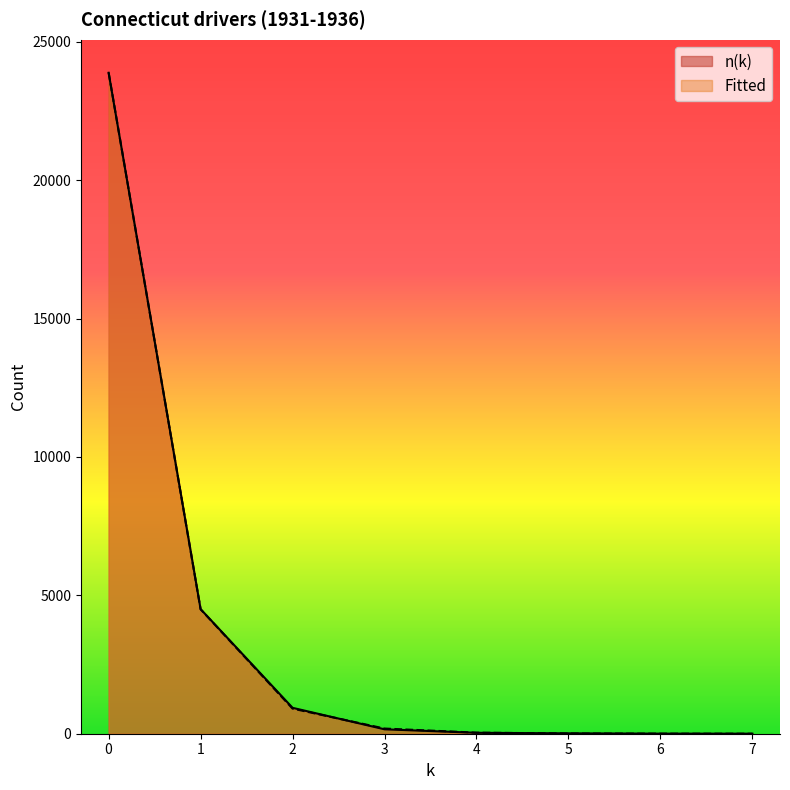

After their last crossing, which series has the higher values: Fitted or n(k)?

n(k)